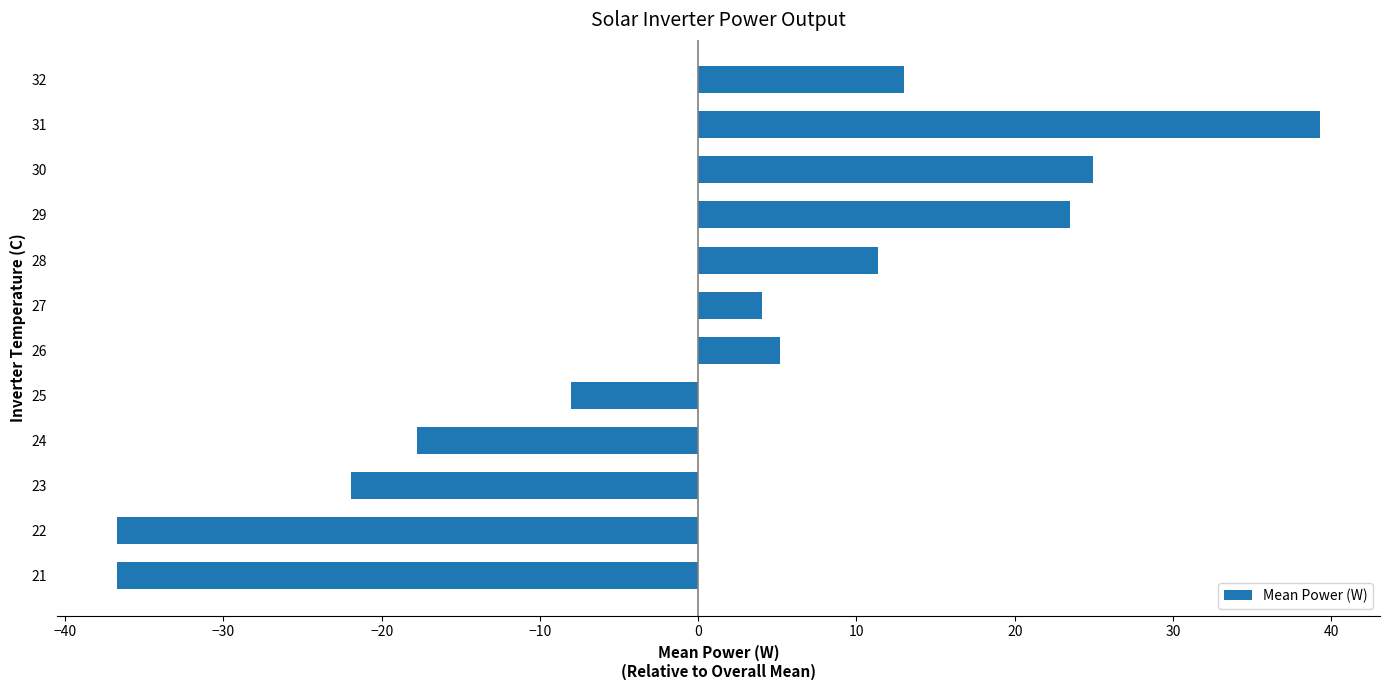

Count the number of values greater than 5.

6